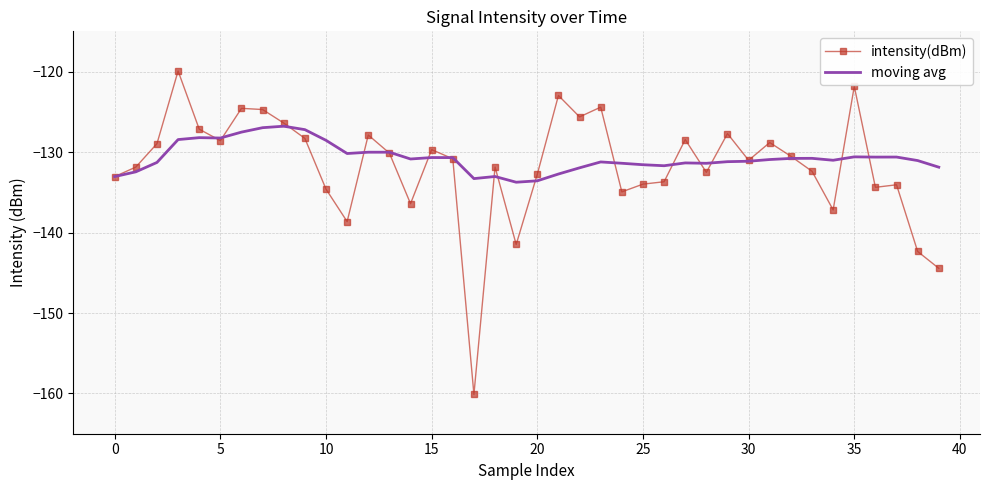

Count the number of data series in this chart.

2